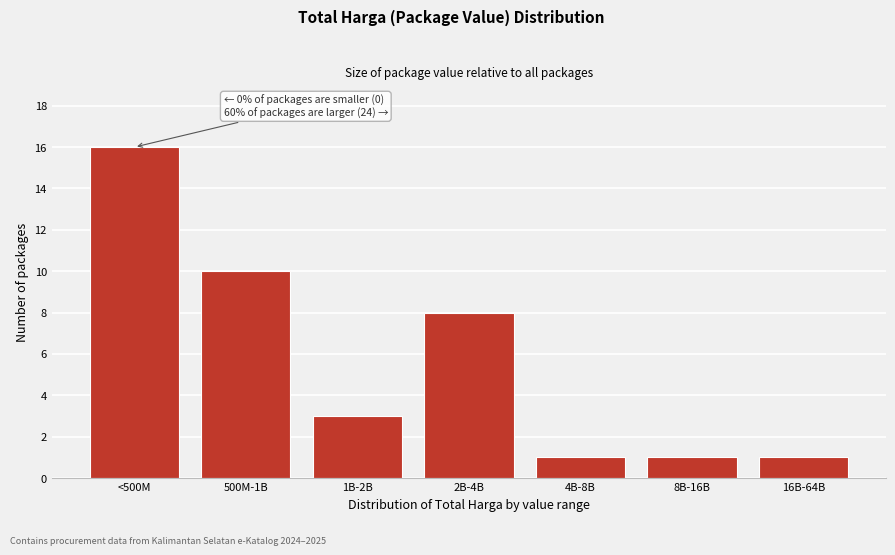

Reading right to left, transcribe all the data shown in this chart.

16B-64B=1	8B-16B=1	4B-8B=1	2B-4B=8	1B-2B=3	500M-1B=10	<500M=16